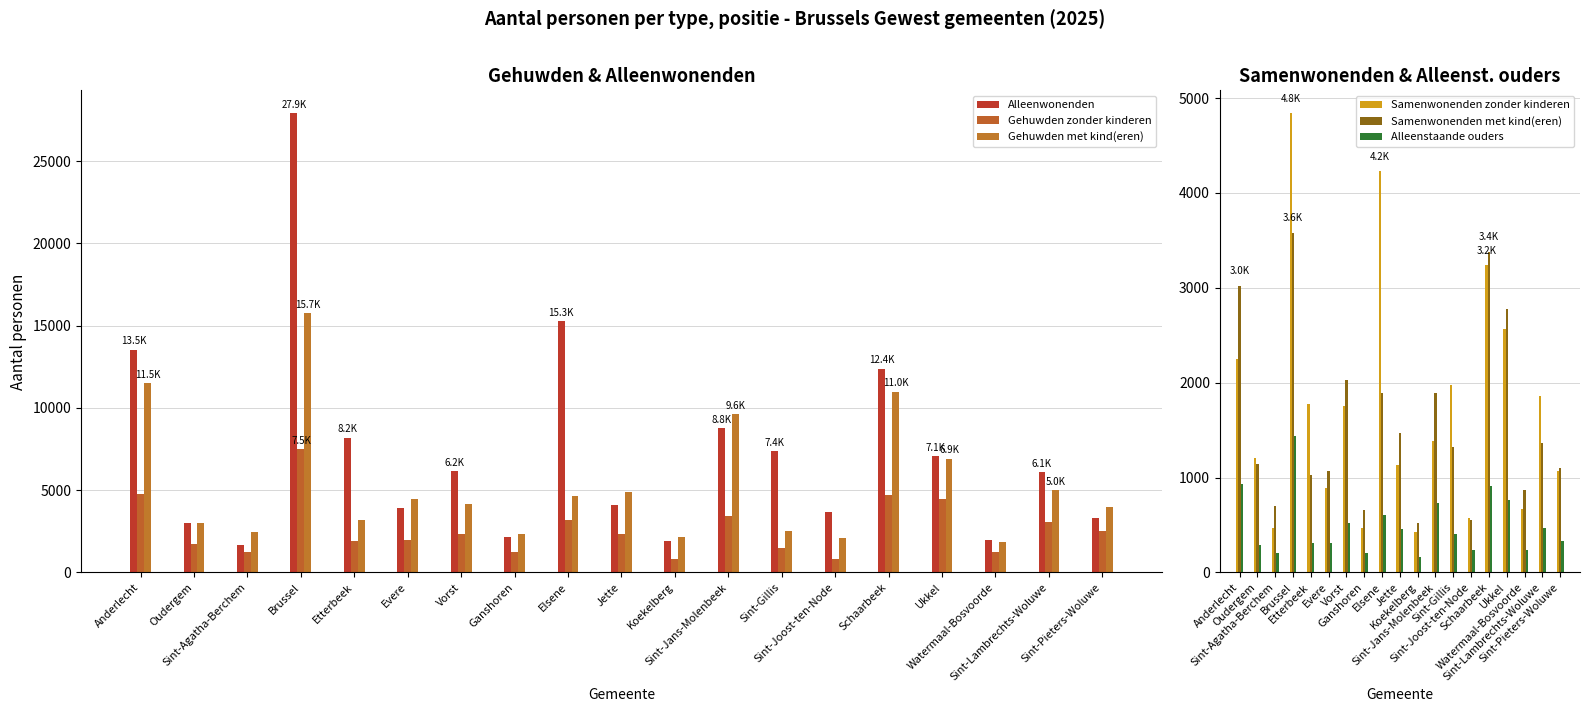

What is the maximum value for Samenwonenden met kind(eren)?

3582